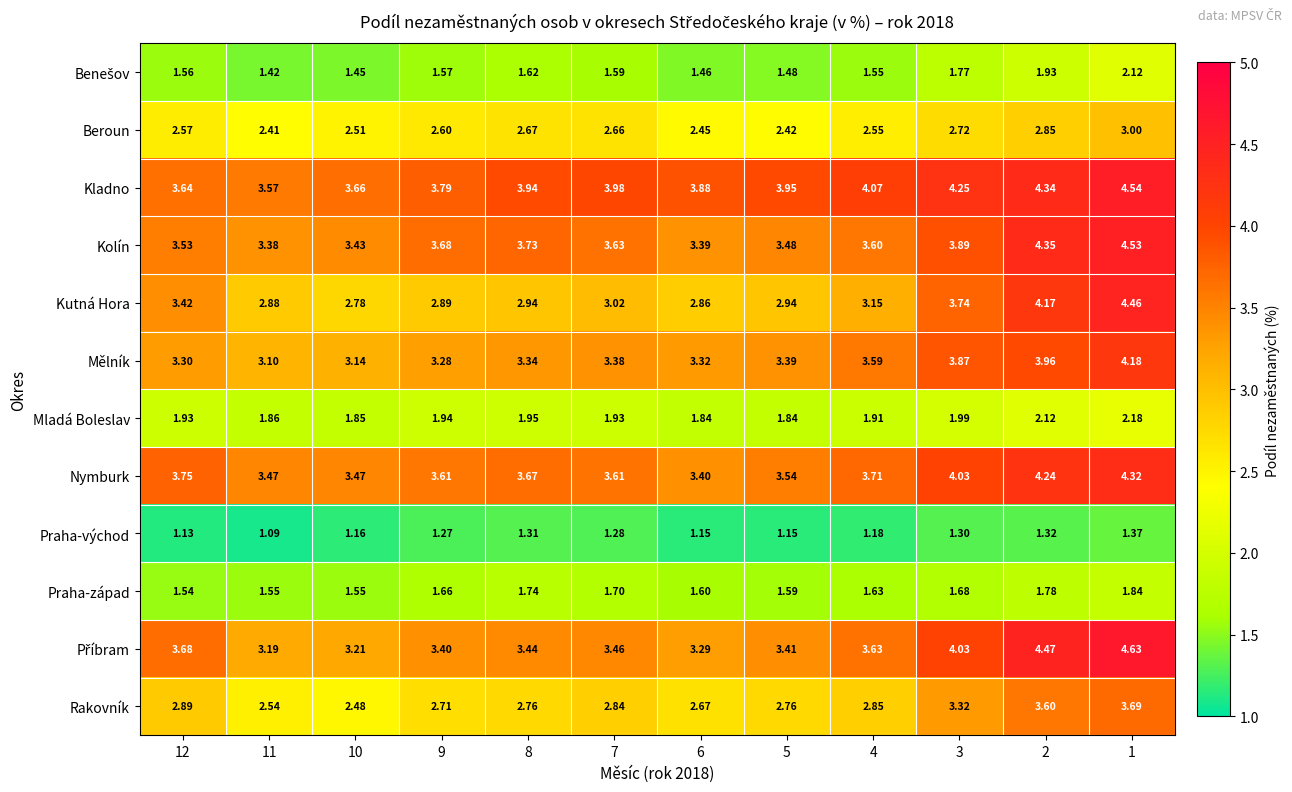

Which category has the lowest value across all series?

11